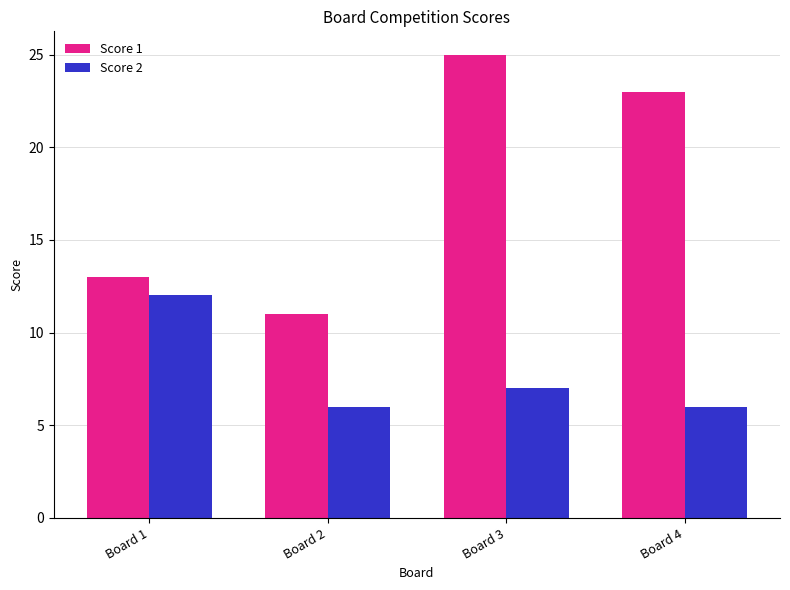

Which series has the largest total across all categories?

Score 1